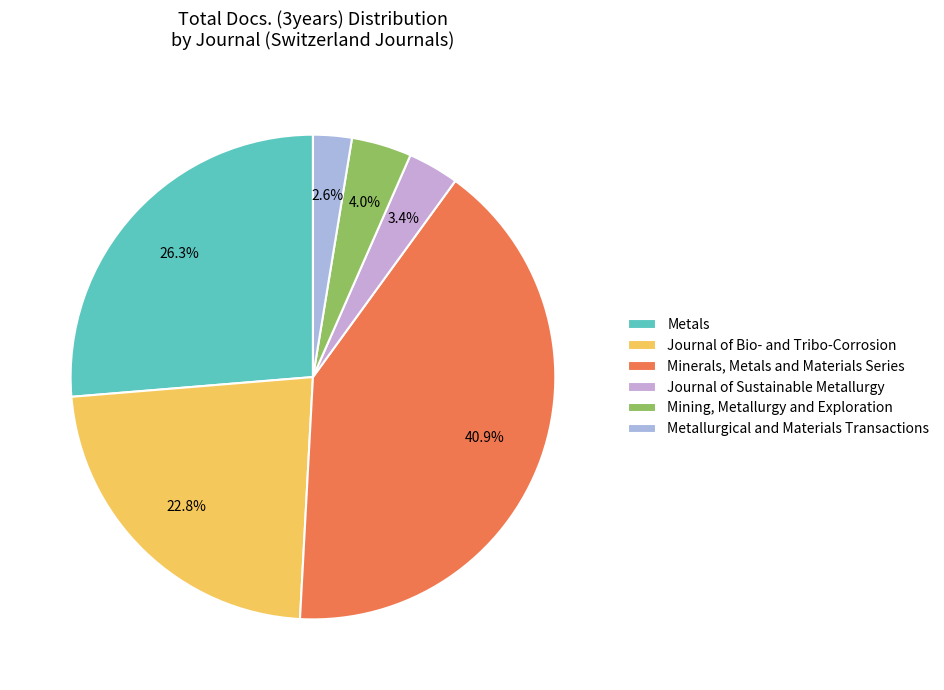

What is the largest slice in the pie chart?

Minerals, Metals and Materials Series